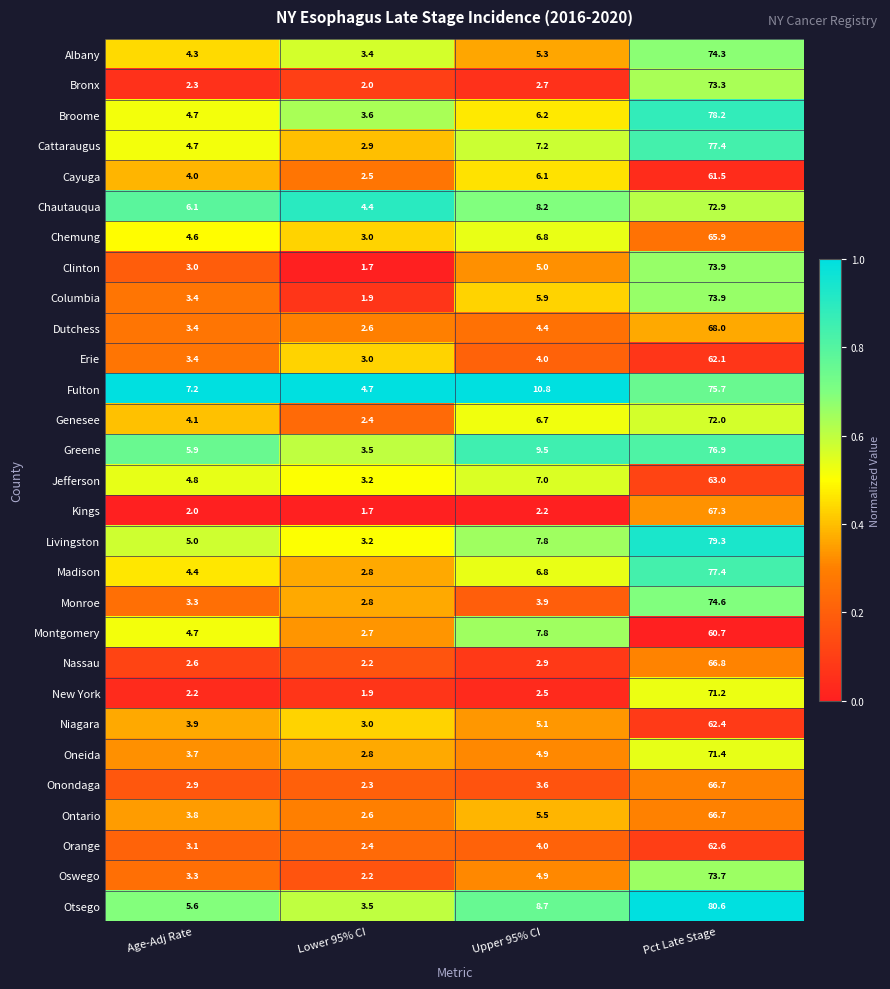

What is the spread (max minus min) of values at Upper 95% CI?

8.6